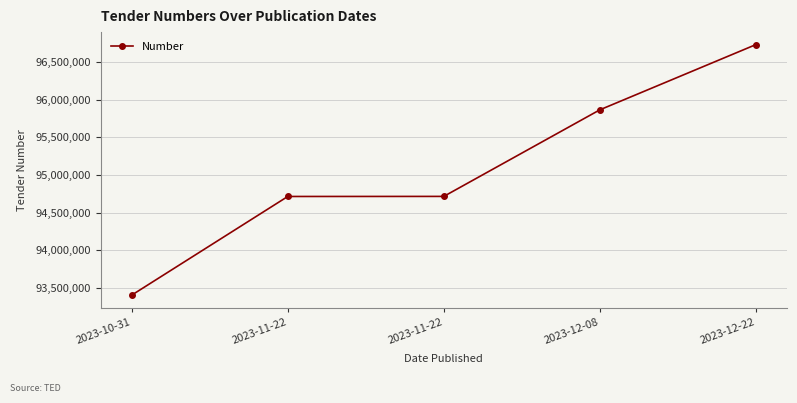

Where does the data first go above 94715577?

2023-12-08